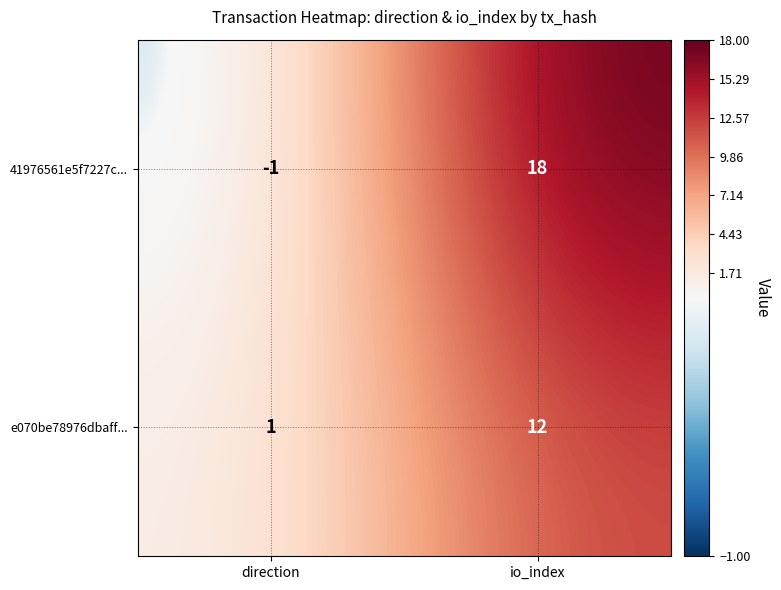

What is the maximum value shown in the chart?

18